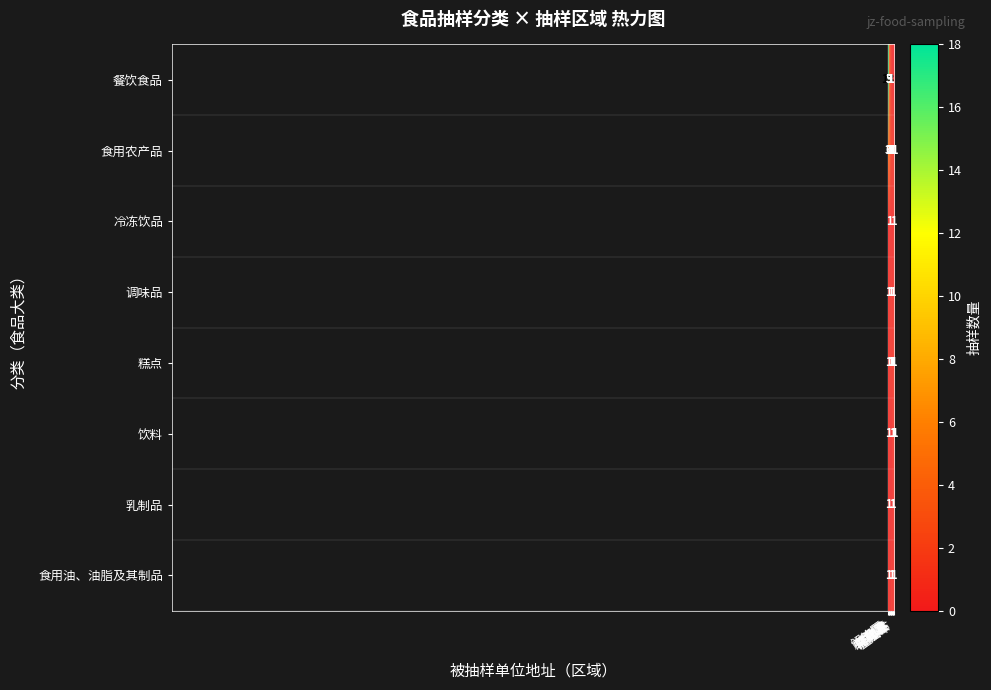

Is the value of 调味品 at 解放区 greater than the value of 食用油、油脂及其制品 at 解放区?

No